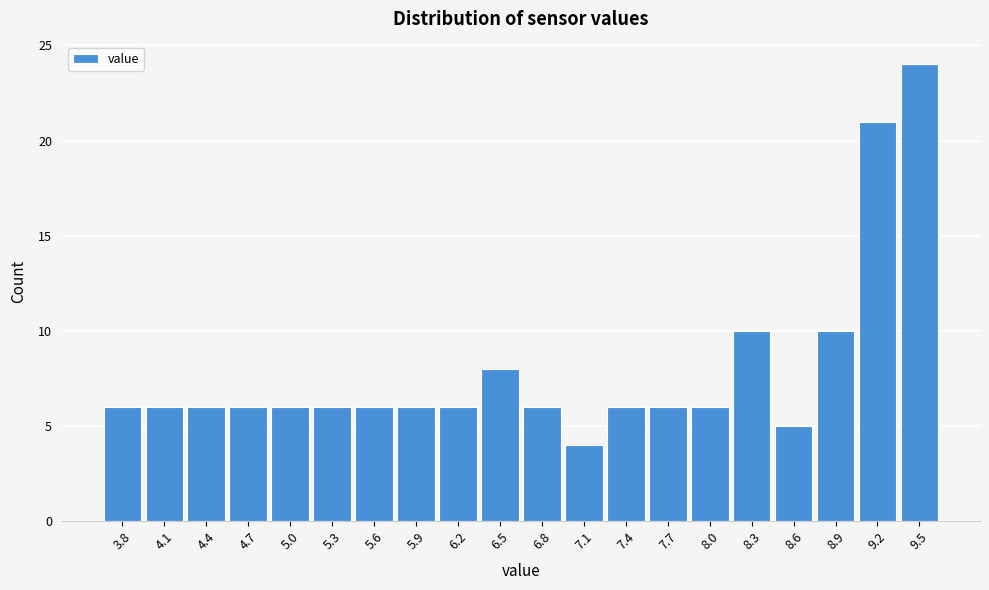

Reading left to right, what are all the values shown in this chart?

6	6	6	6	6	6	6	6	6	8	6	4	6	6	6	10	5	10	21	24